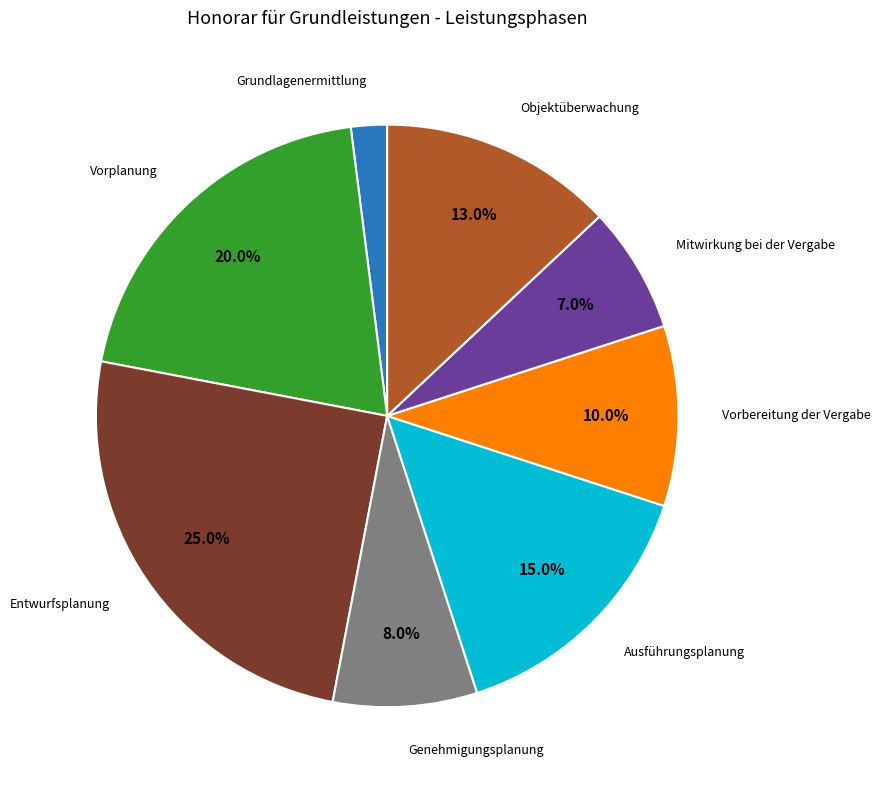

Does any single category account for the majority?

No